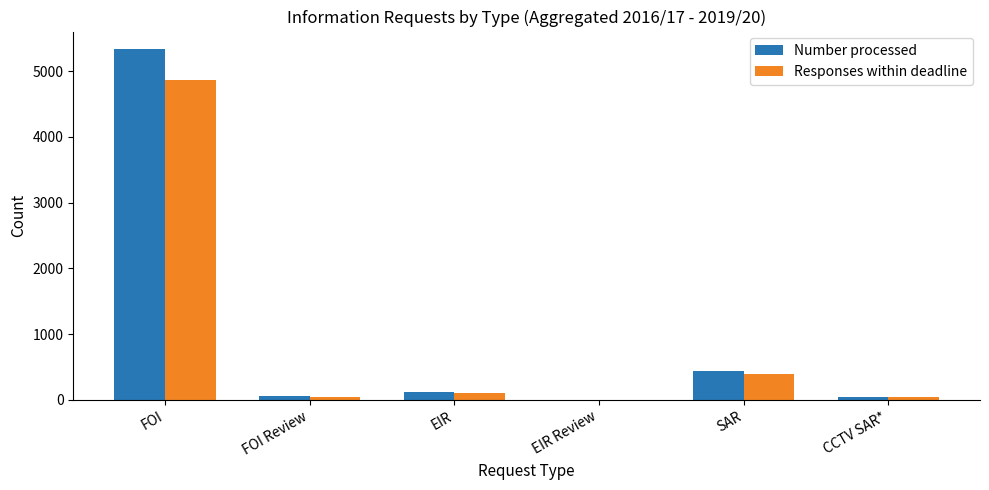

True or false: Responses within deadline has a value of 112 at EIR.

True